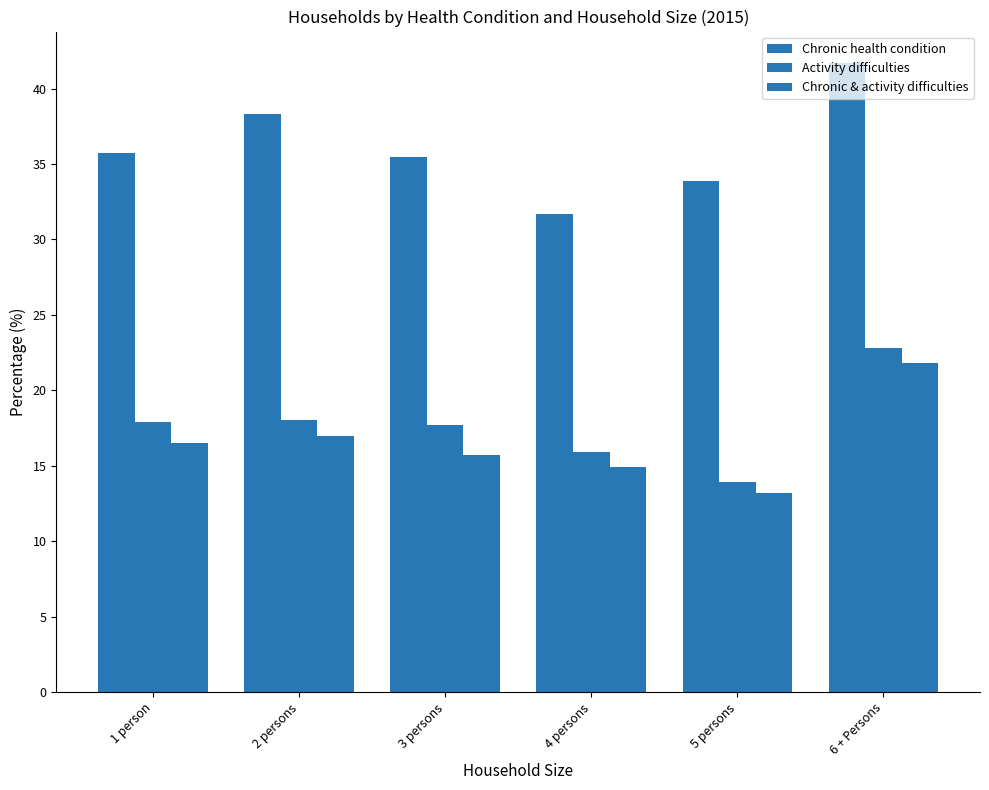

What is the value of the Activity difficulties bar at the 4th from the left?

15.9